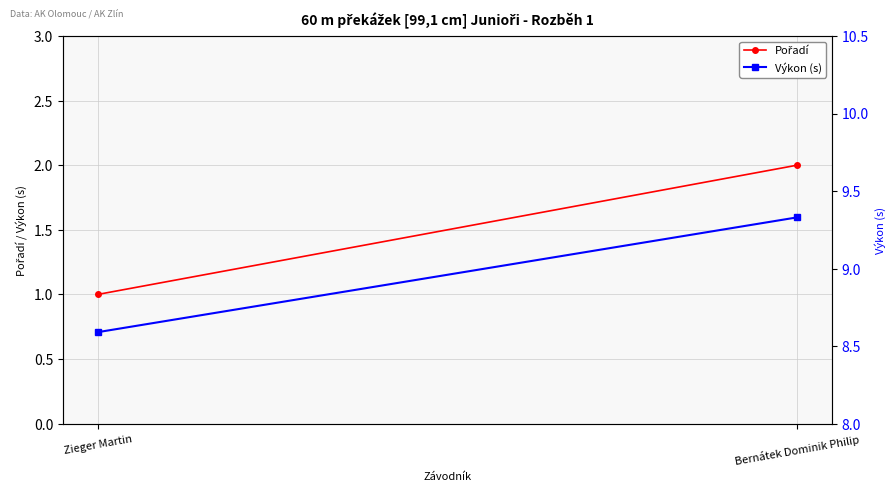

How many data points in Pořadí are less than 2?

1